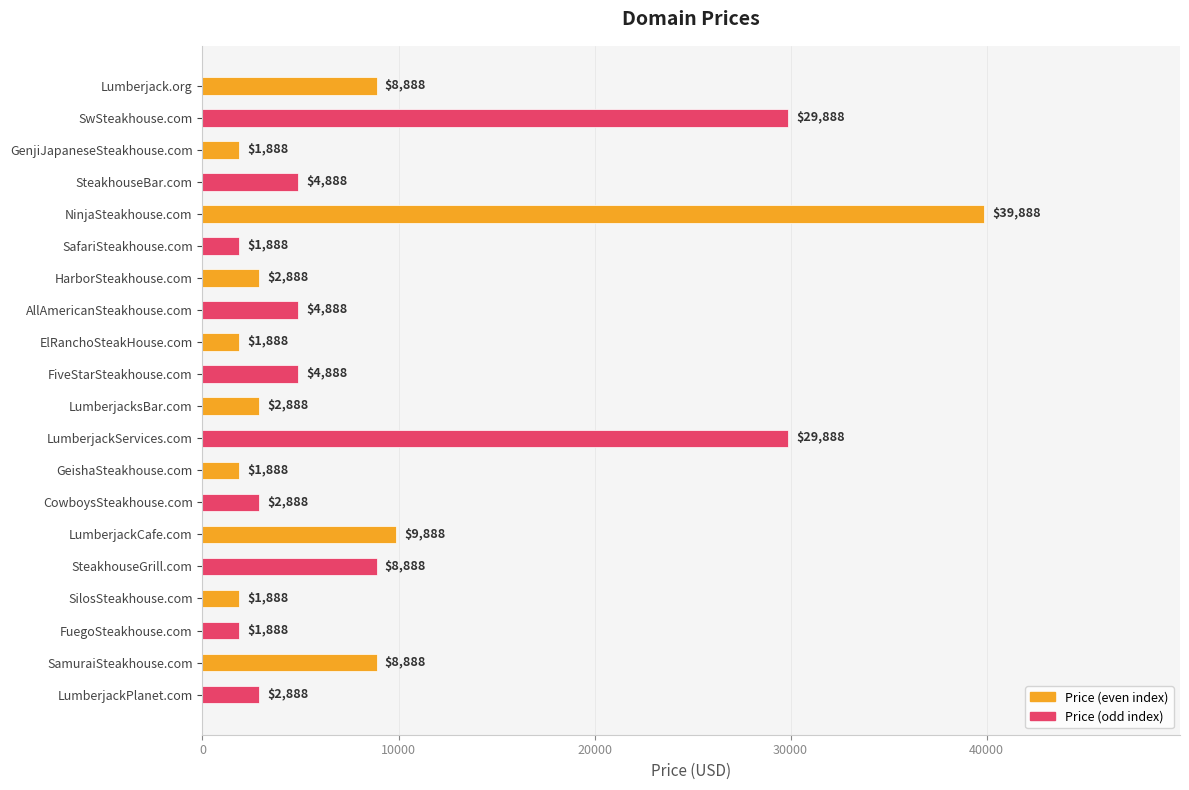

What is the minimum value shown in the chart?

1888